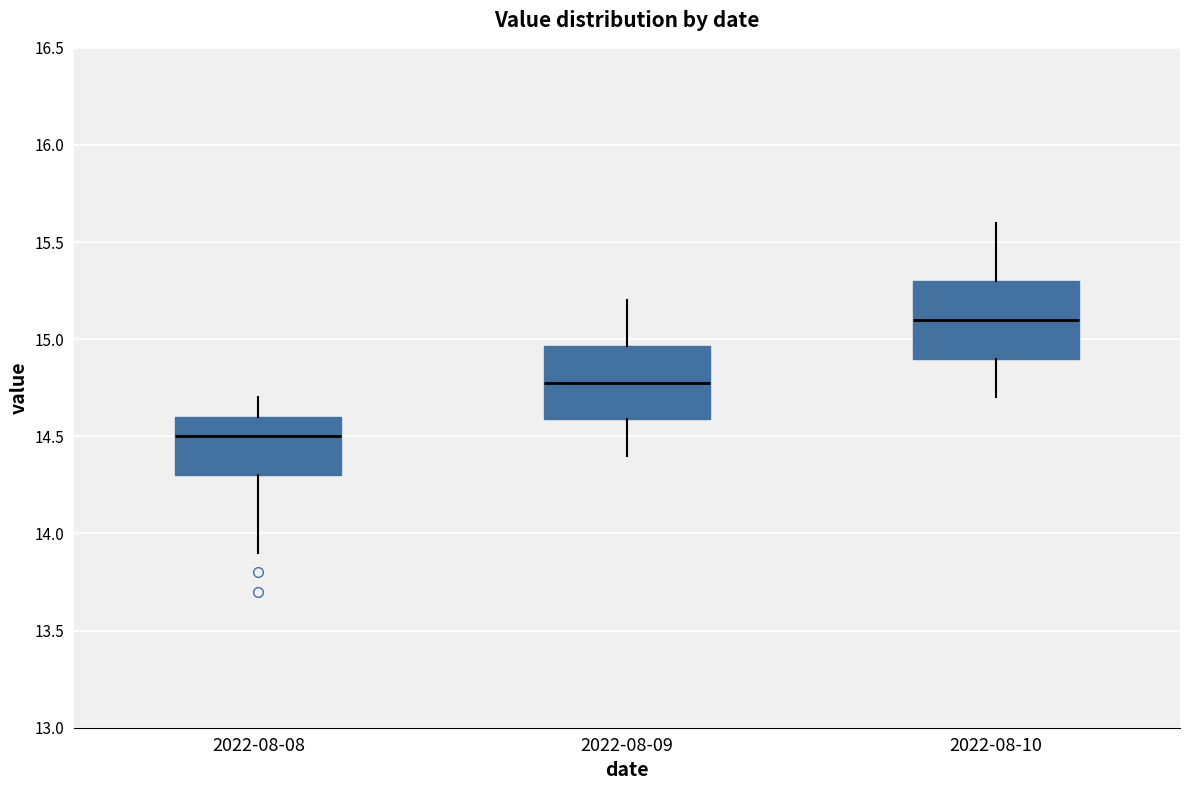

Reading left to right, read every box against the y-axis: the position of its median line, the range the box covers, and the ends of its whiskers. The values are not printed on the chart, so give them approximately, as read against the axis.

2022-08-08: median 14.50, box 14.30 to 14.60, whiskers 13.90 to 14.70
2022-08-09: median 14.80, box 14.60 to 14.95, whiskers 14.40 to 15.20
2022-08-10: median 15.10, box 14.90 to 15.30, whiskers 14.70 to 15.60